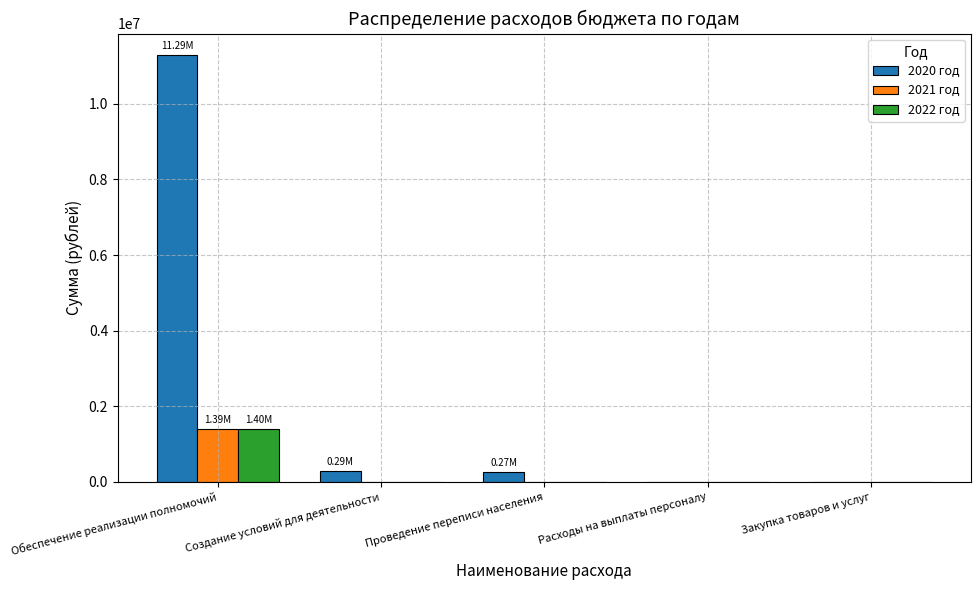

Which series has the largest total across all categories?

2020 год